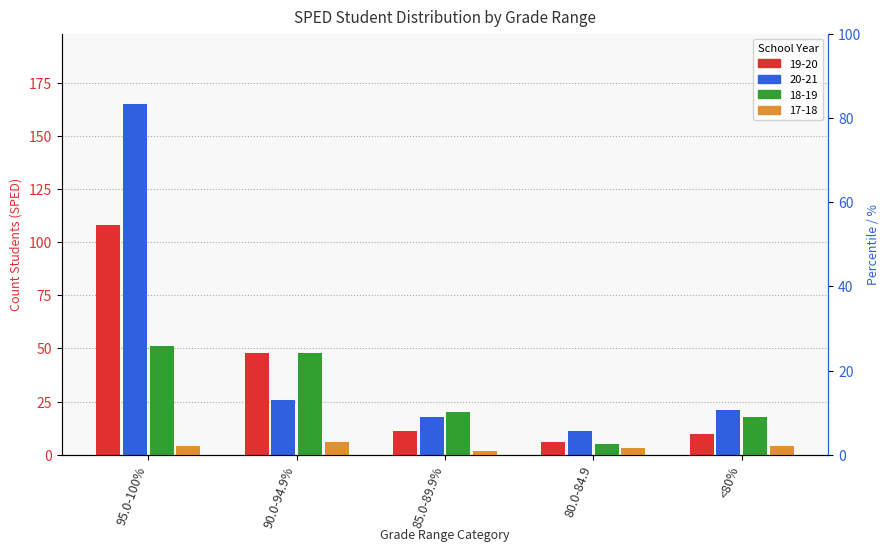

Which has a higher value, <80% or 90.0-94.9%?

90.0-94.9%